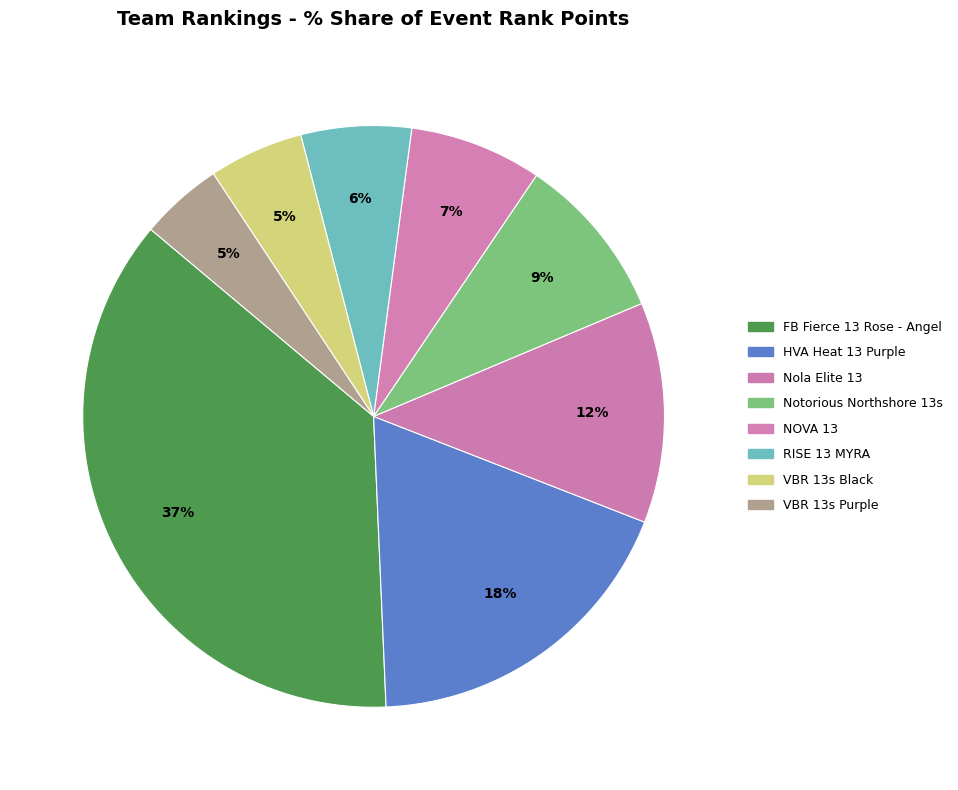

How many segments does this pie chart have?

8